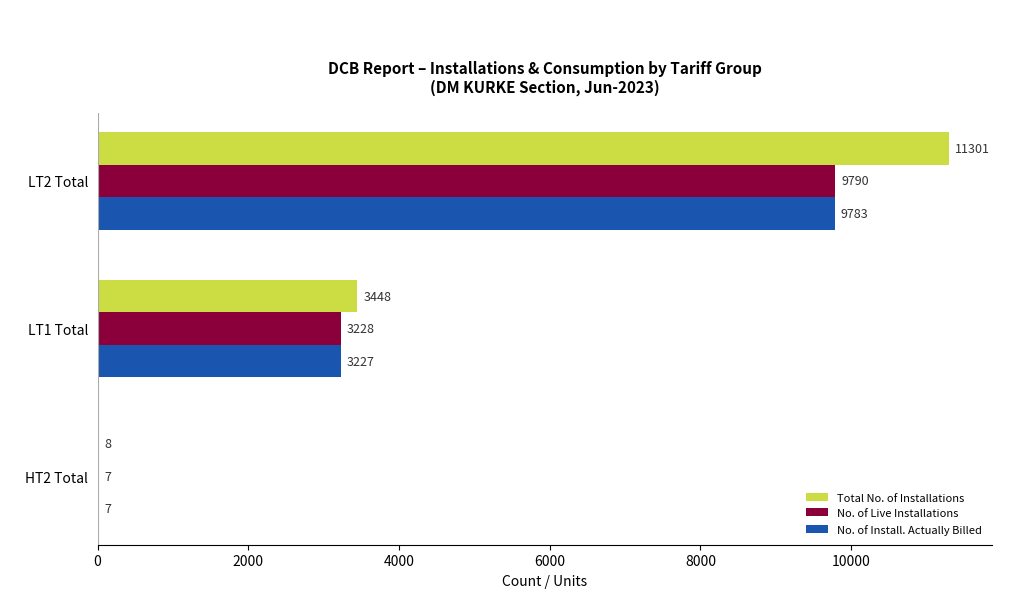

At which label is No. of Live Installations closest to 4898?

LT1 Total